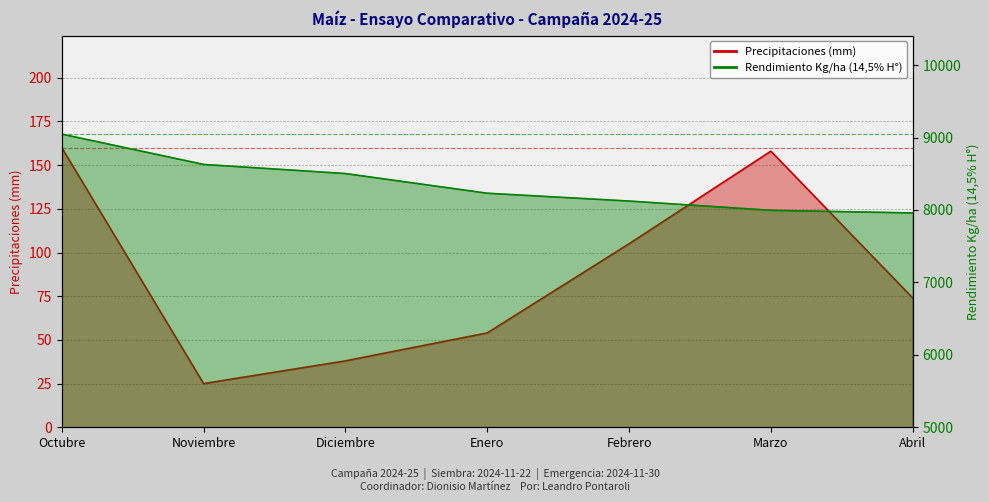

Which has a higher value, Diciembre or Octubre?

Octubre